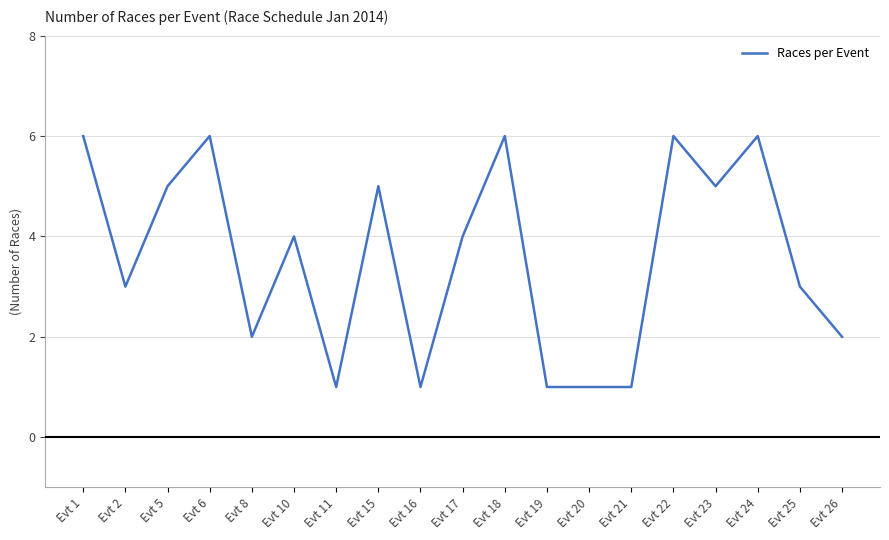

Read the value at Evt 11.

1